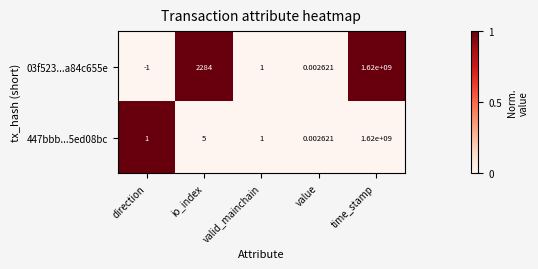

Which category has the highest value across all series?

time_stamp